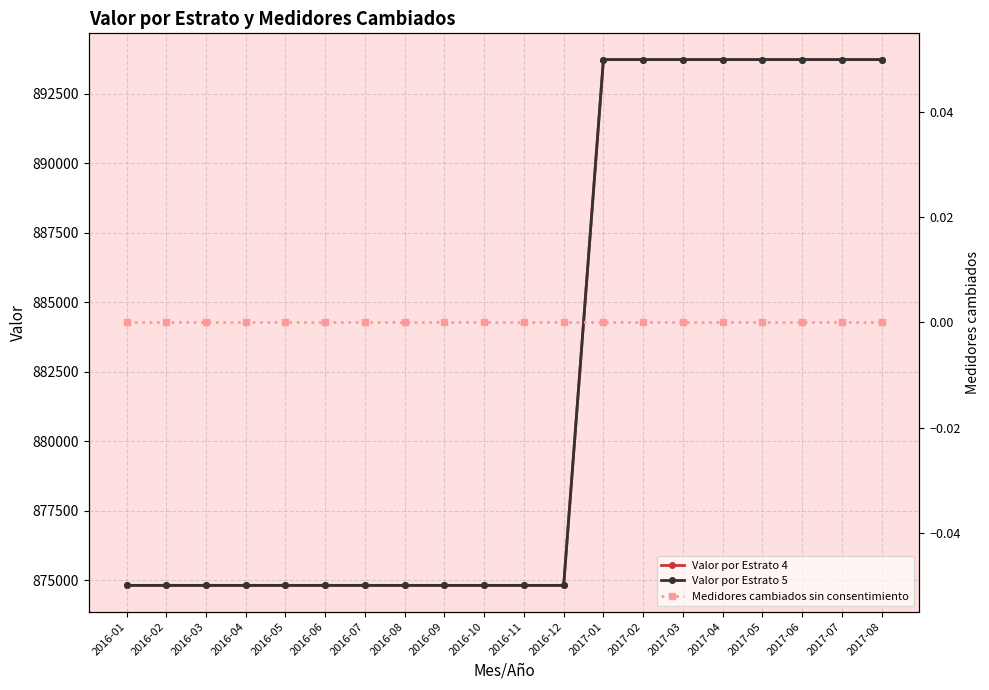

Where is Medidores cambiados sin consentimiento nearest to the value 0?

2016-01